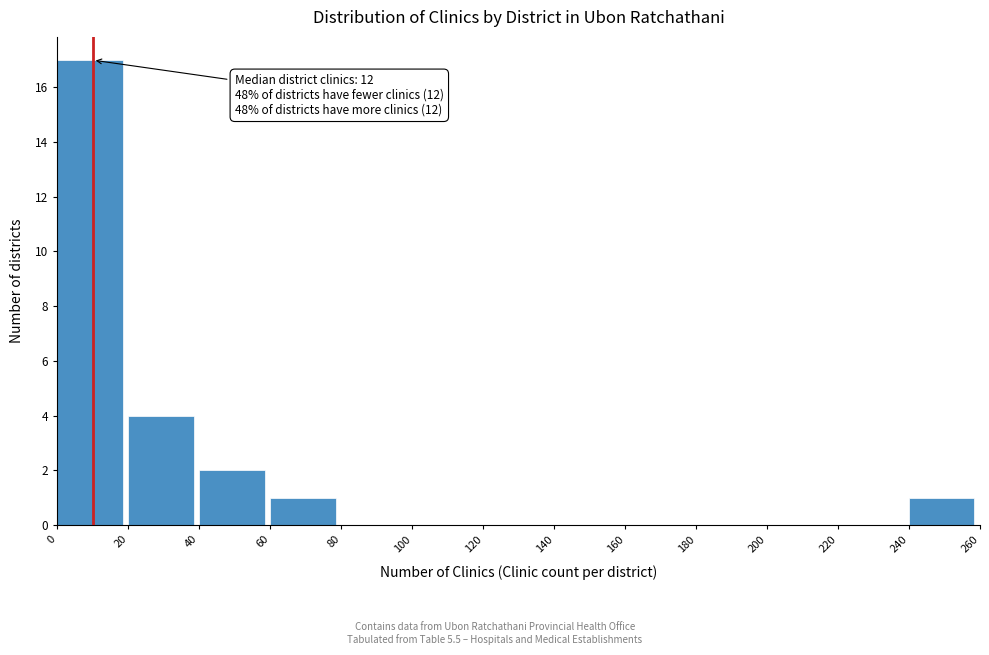

Over which range of the x-axis is the bar tallest?

0 to 20